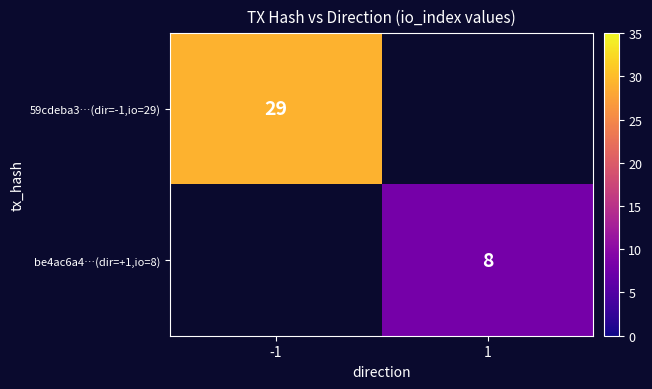

Is it true that be4ac6a4…(dir=+1,io=8) equals 11 at 1?

False